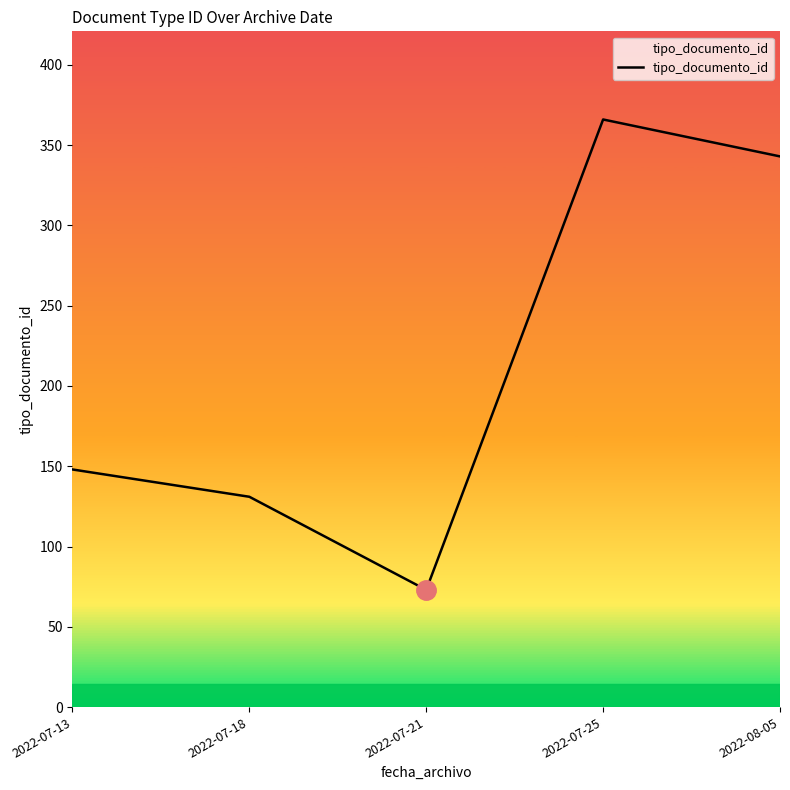

What is the difference between the maximum and second lowest values?

235